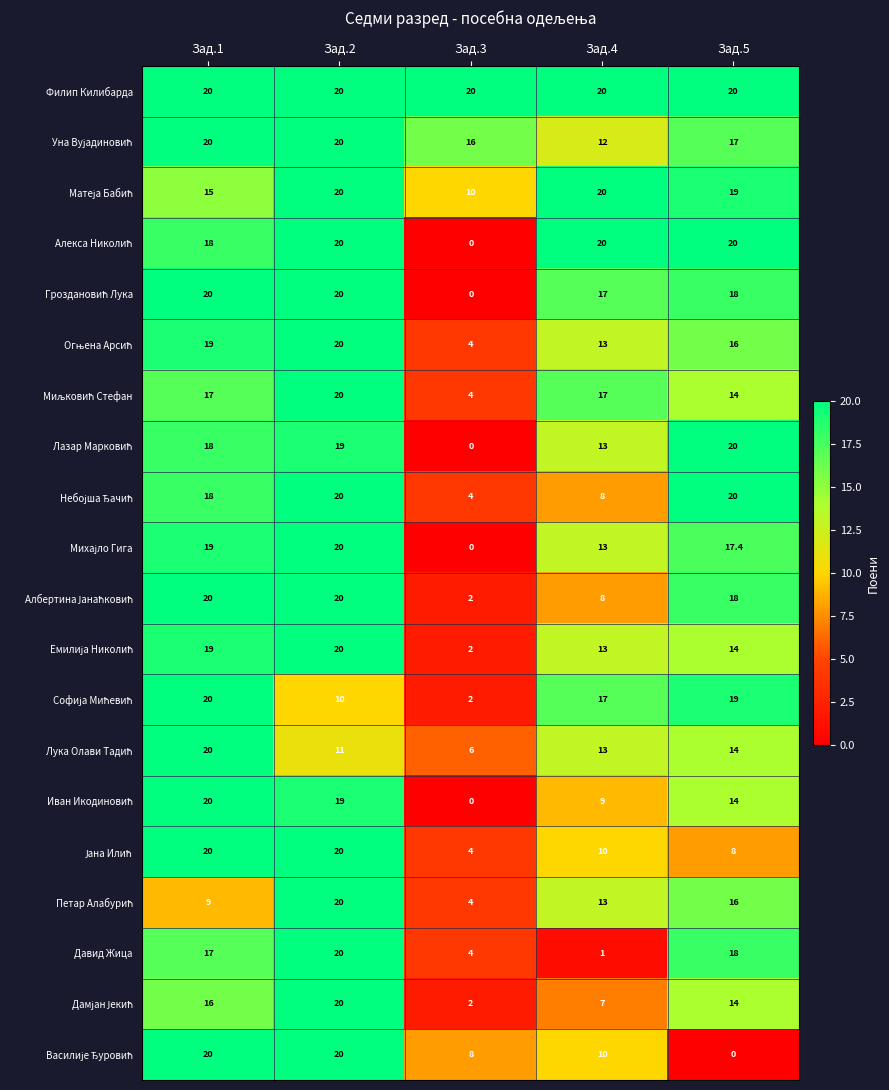

At how many categories does at least one series exceed 2?

5